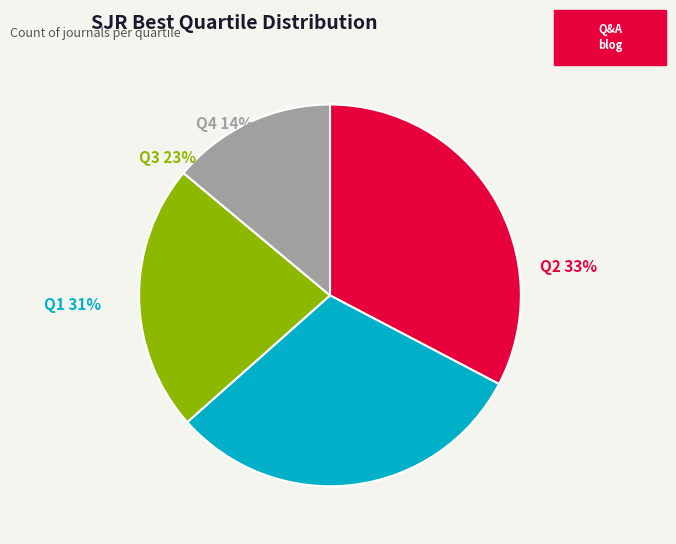

Count the number of slices in the pie.

4